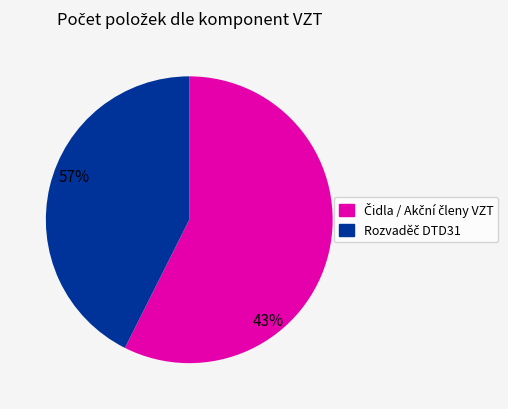

Does any single category account for the majority?

Yes